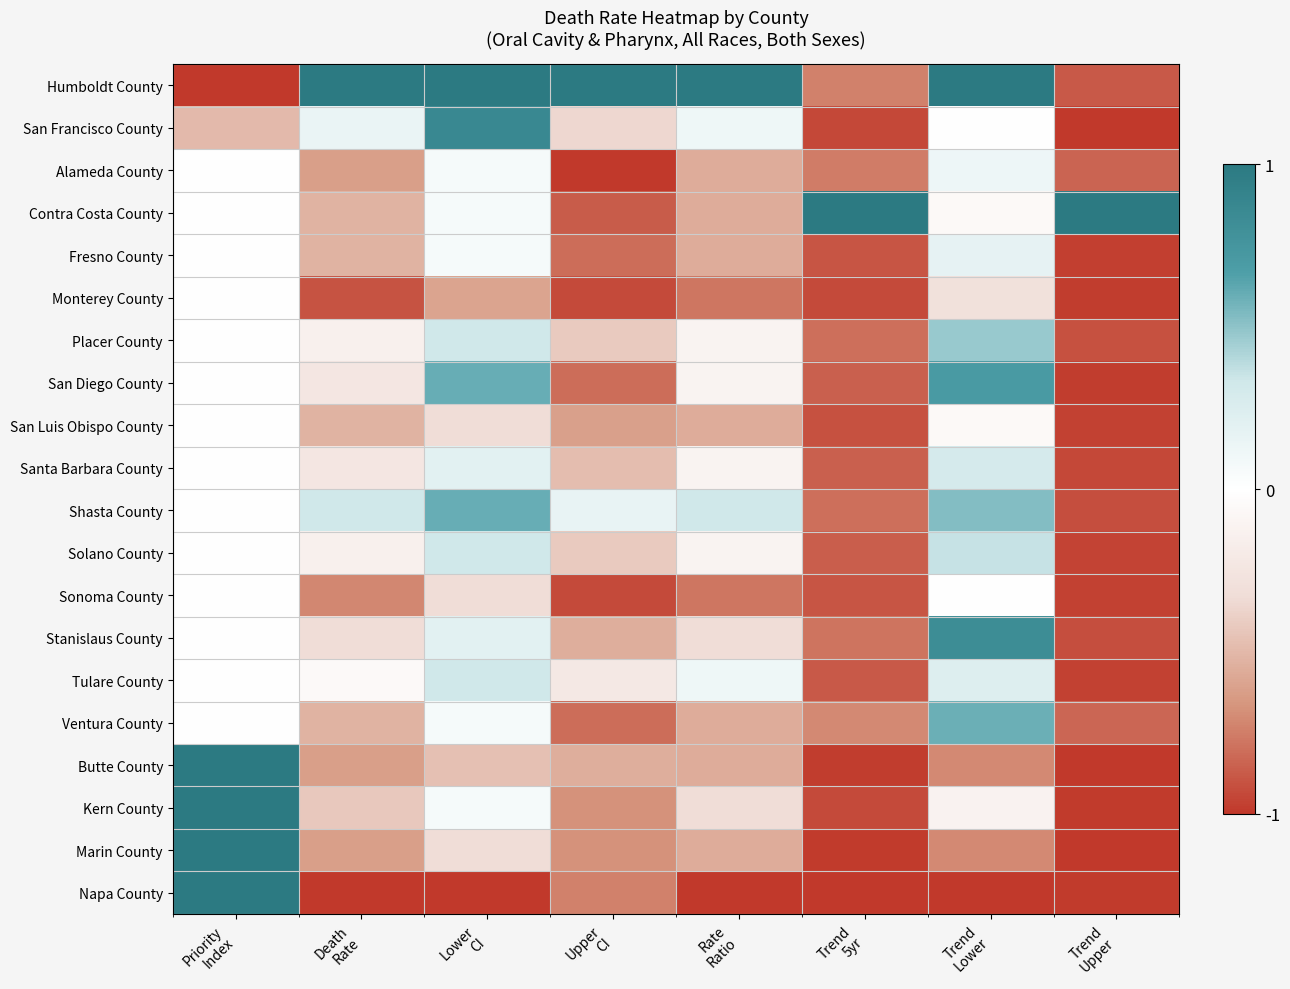

At how many categories does at least one series exceed 0?

8